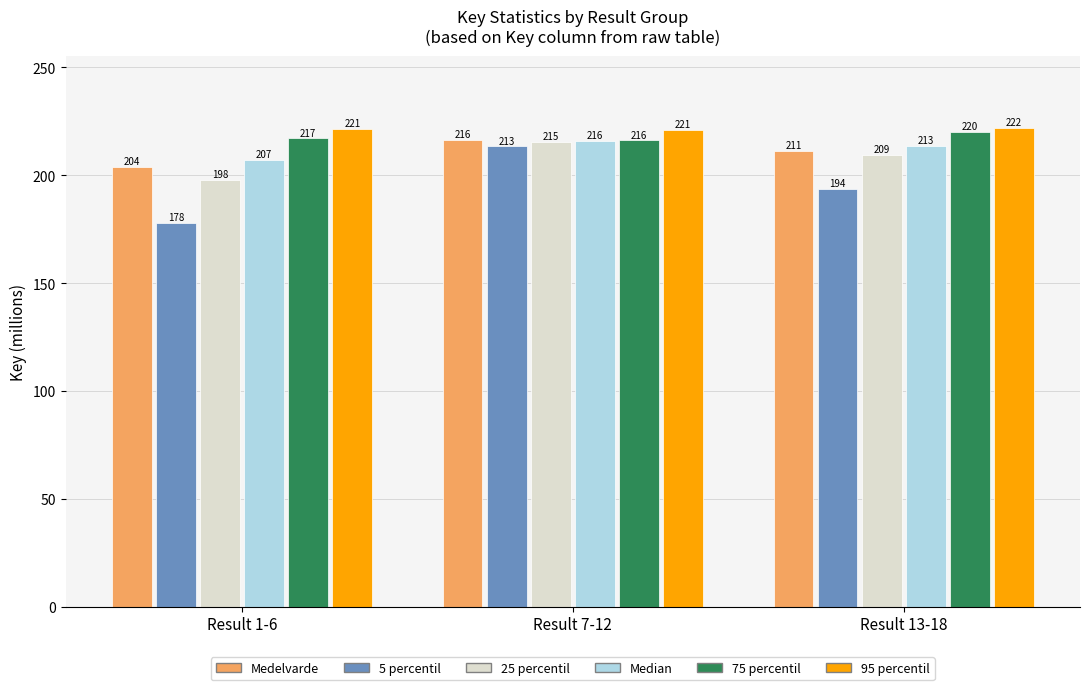

At which category is the sum across all series the highest?

Result 7-12